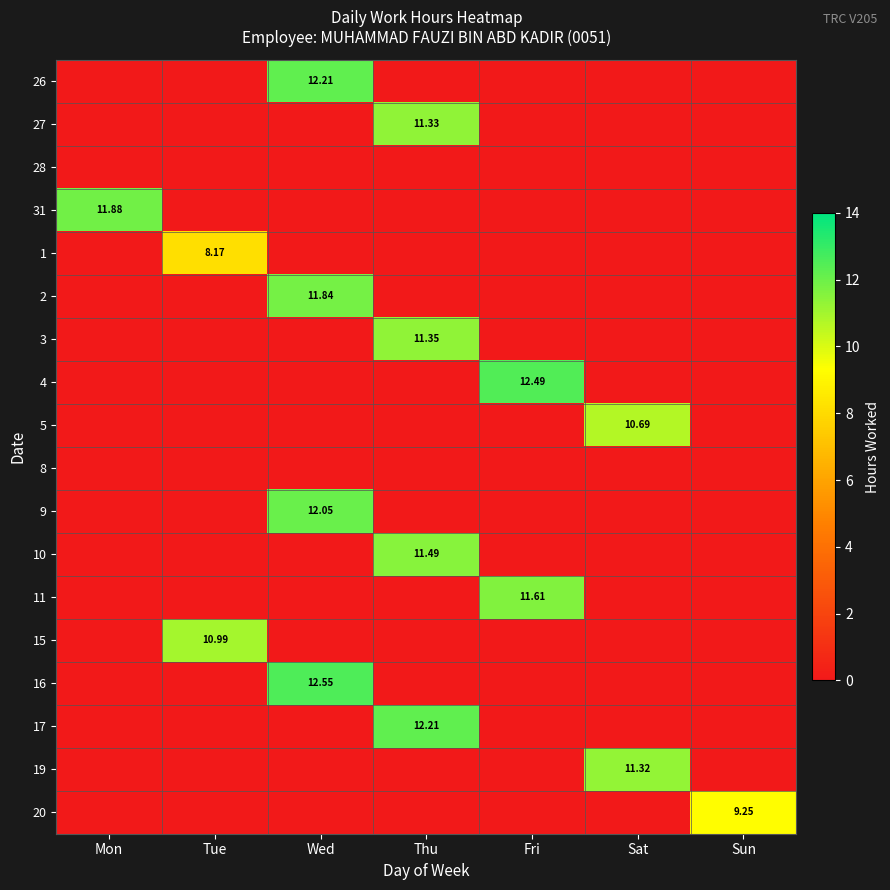

Count the number of data series in this chart.

18